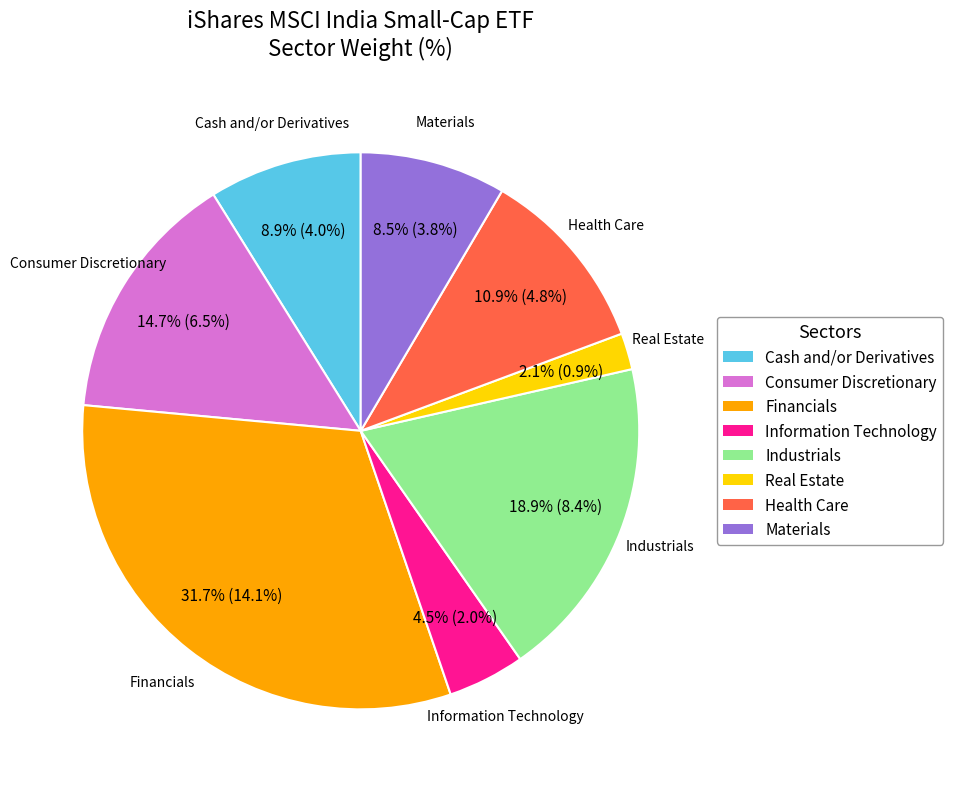

Count the number of slices in the pie.

8